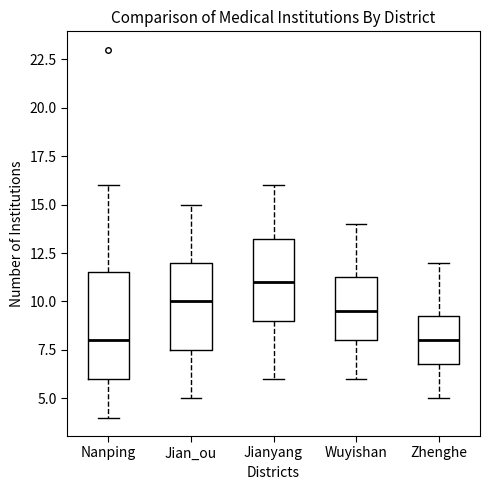

Reading left to right, read every box against the y-axis: the position of its median line, the range the box covers, and the ends of its whiskers. The values are not printed on the chart, so give them approximately, as read against the axis.

Nanping: median 8.0, box 6.0 to 11.5, whiskers 4.0 to 16.0
Jian_ou: median 10.0, box 7.5 to 12.0, whiskers 5.0 to 15.0
Jianyang: median 11.0, box 9.0 to 13.5, whiskers 6.0 to 16.0
Wuyishan: median 9.5, box 8.0 to 11.5, whiskers 6.0 to 14.0
Zhenghe: median 8.0, box 7.0 to 9.5, whiskers 5.0 to 12.0